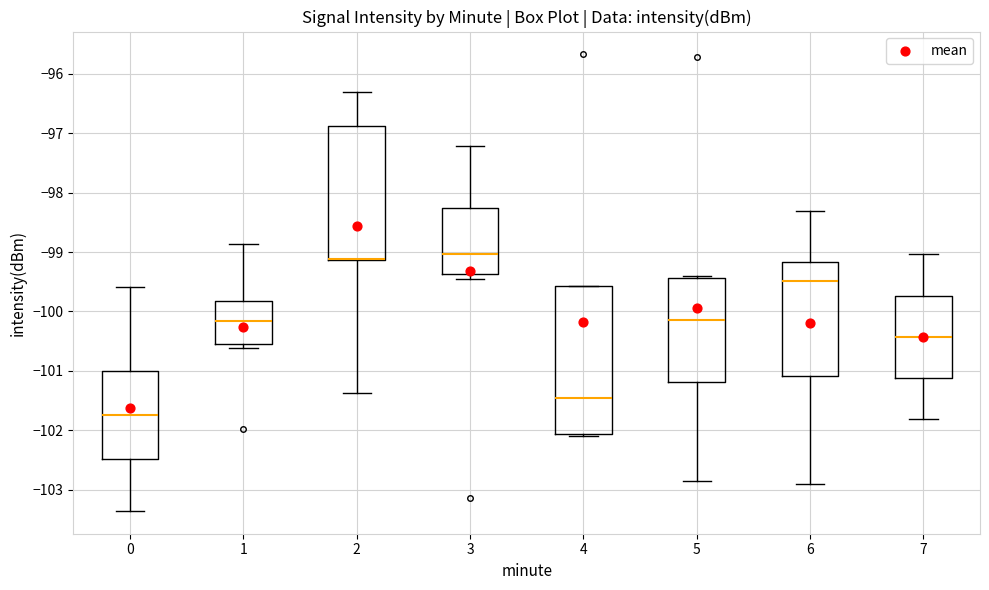

Where does the upper whisker of the box at x = 0 end on the y-axis? The values are not printed on the chart, so give them approximately, as read against the axis.

-99.6